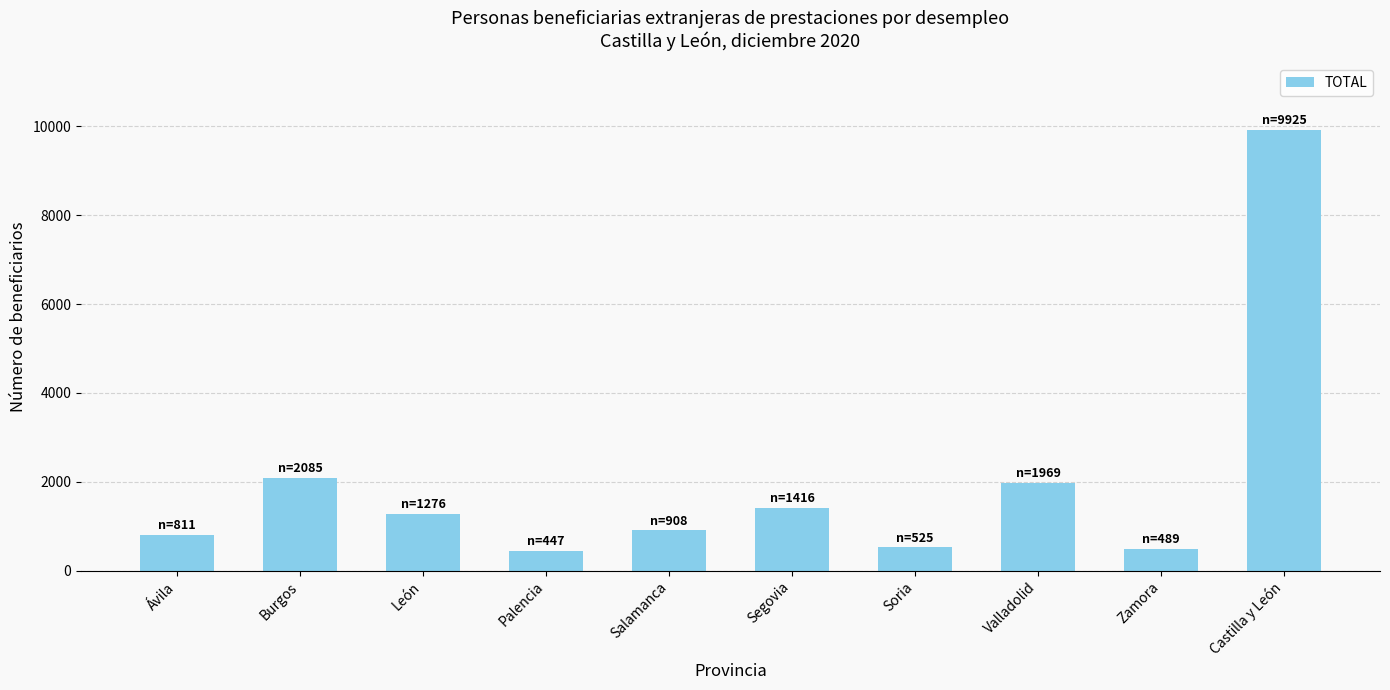

Read the value at Ávila.

811